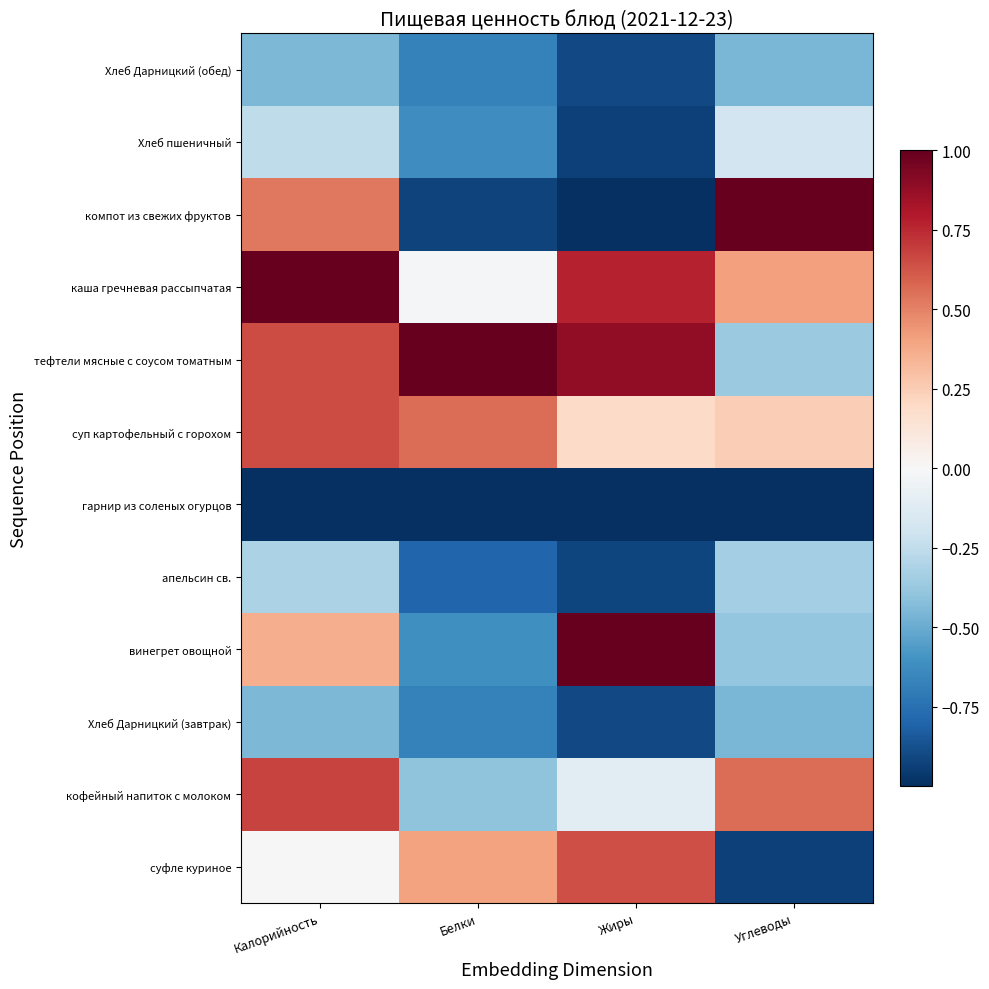

At which category does the chart reach its peak across all series?

Жиры